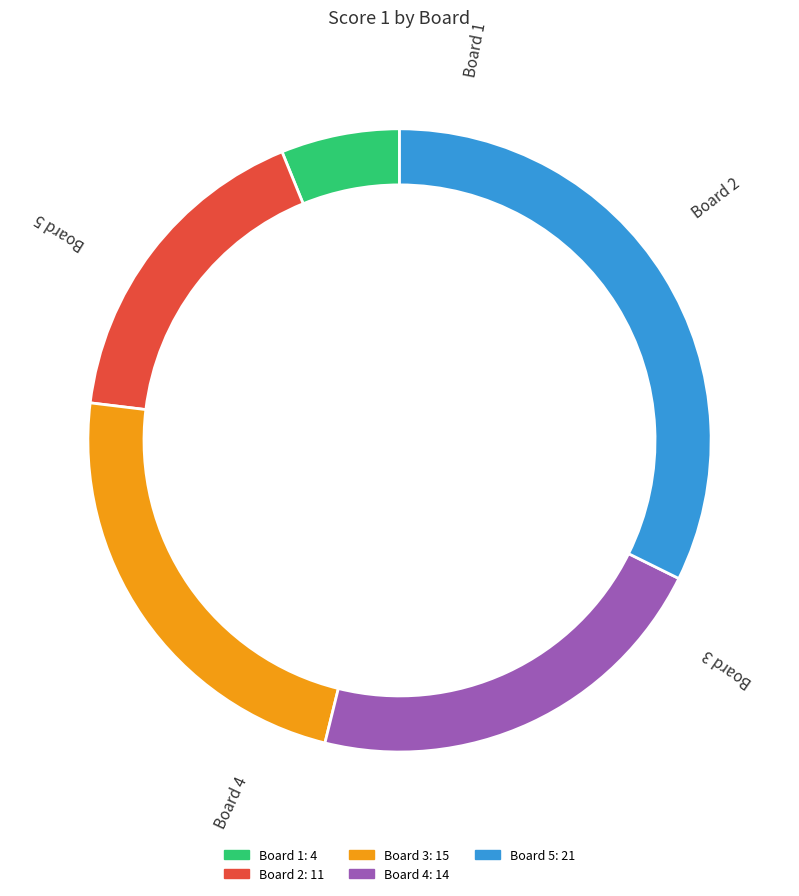

Which category has the smallest portion of the pie?

Board 1